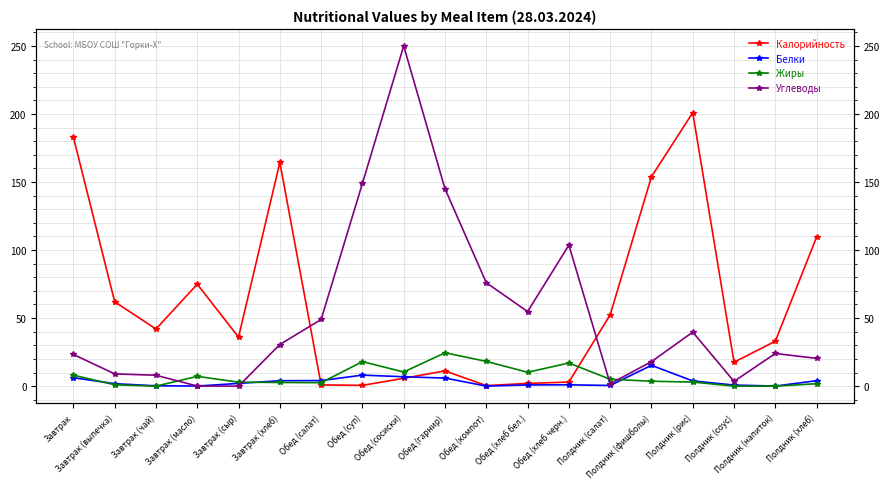

At which category does Жиры reach its first local peak?

Завтрак (масло)